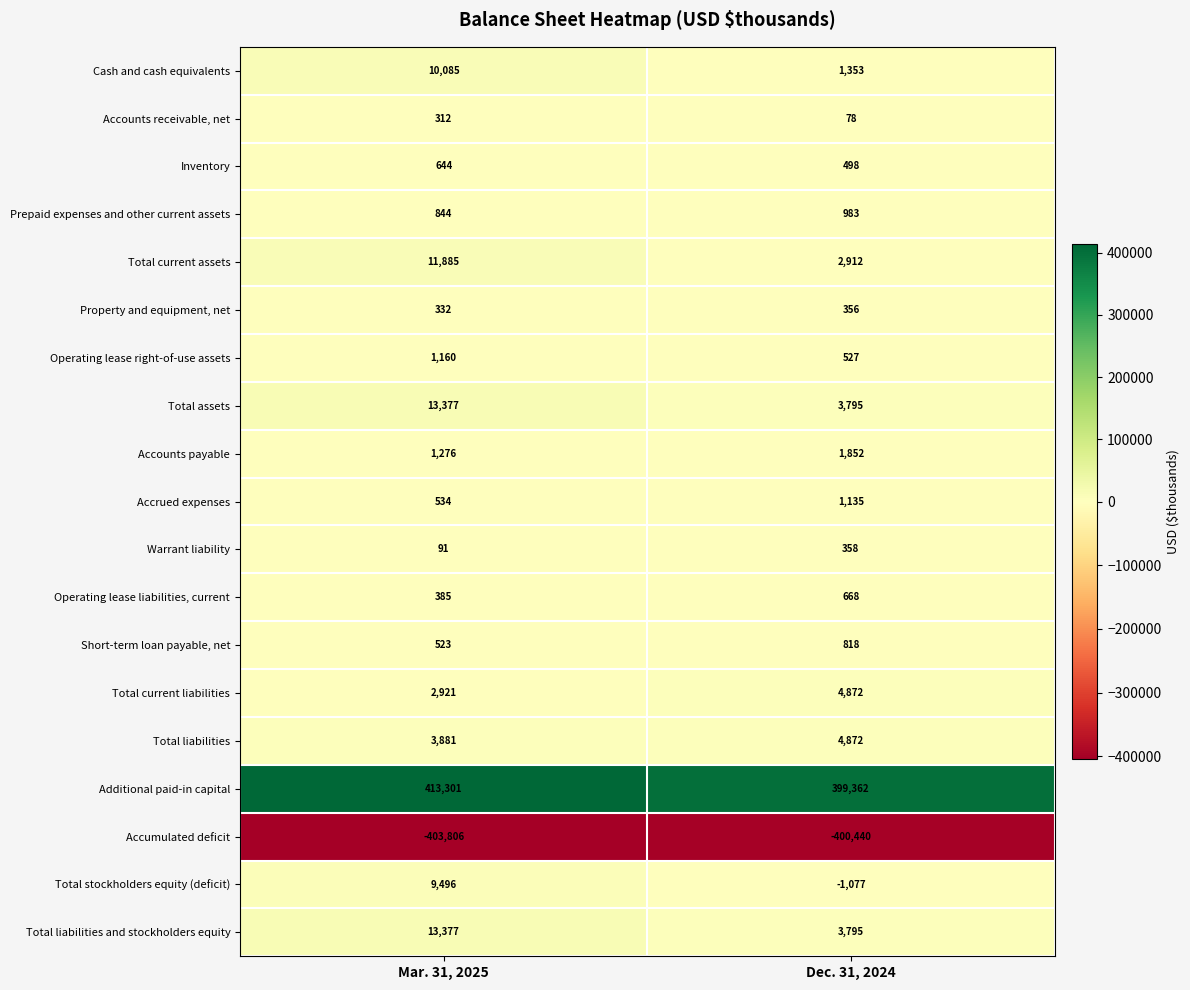

List the labels in order of Total current assets value, largest first.

Mar. 31, 2025, Dec. 31, 2024